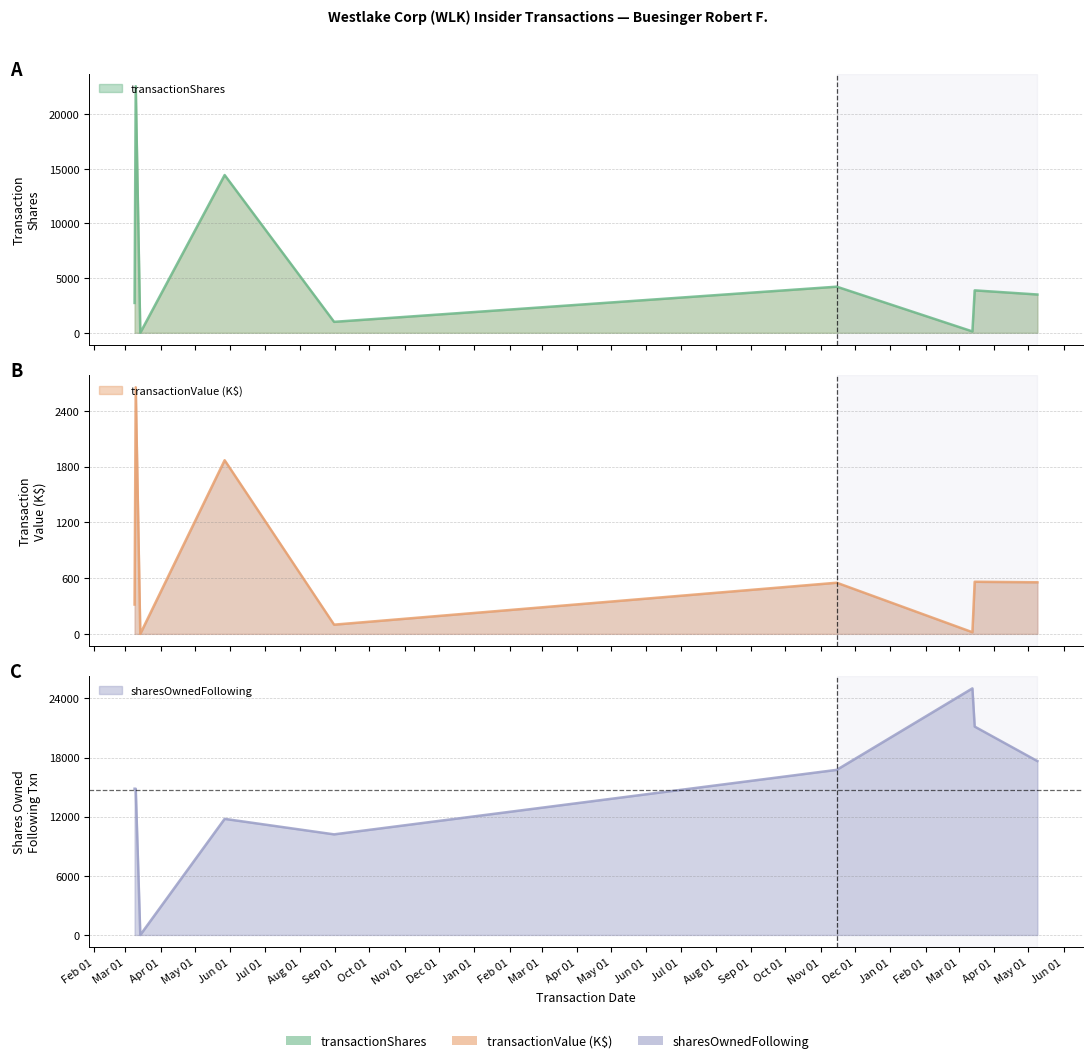

True or false: transactionValue and sharesOwnedFollowingTransaction cross at least once.

False